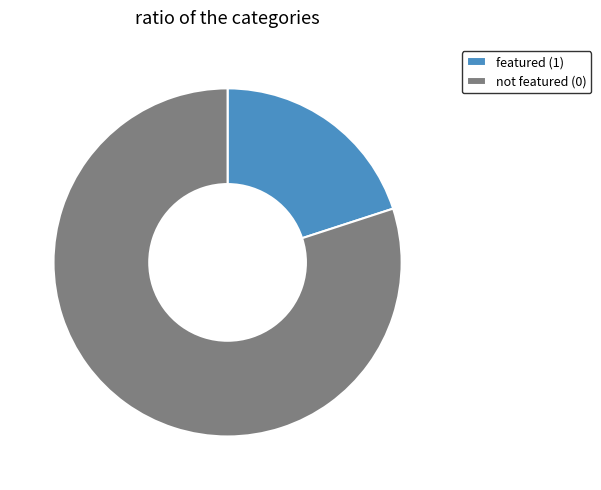

The not featured (0) slice represents 80% of the pie. True or false?

True